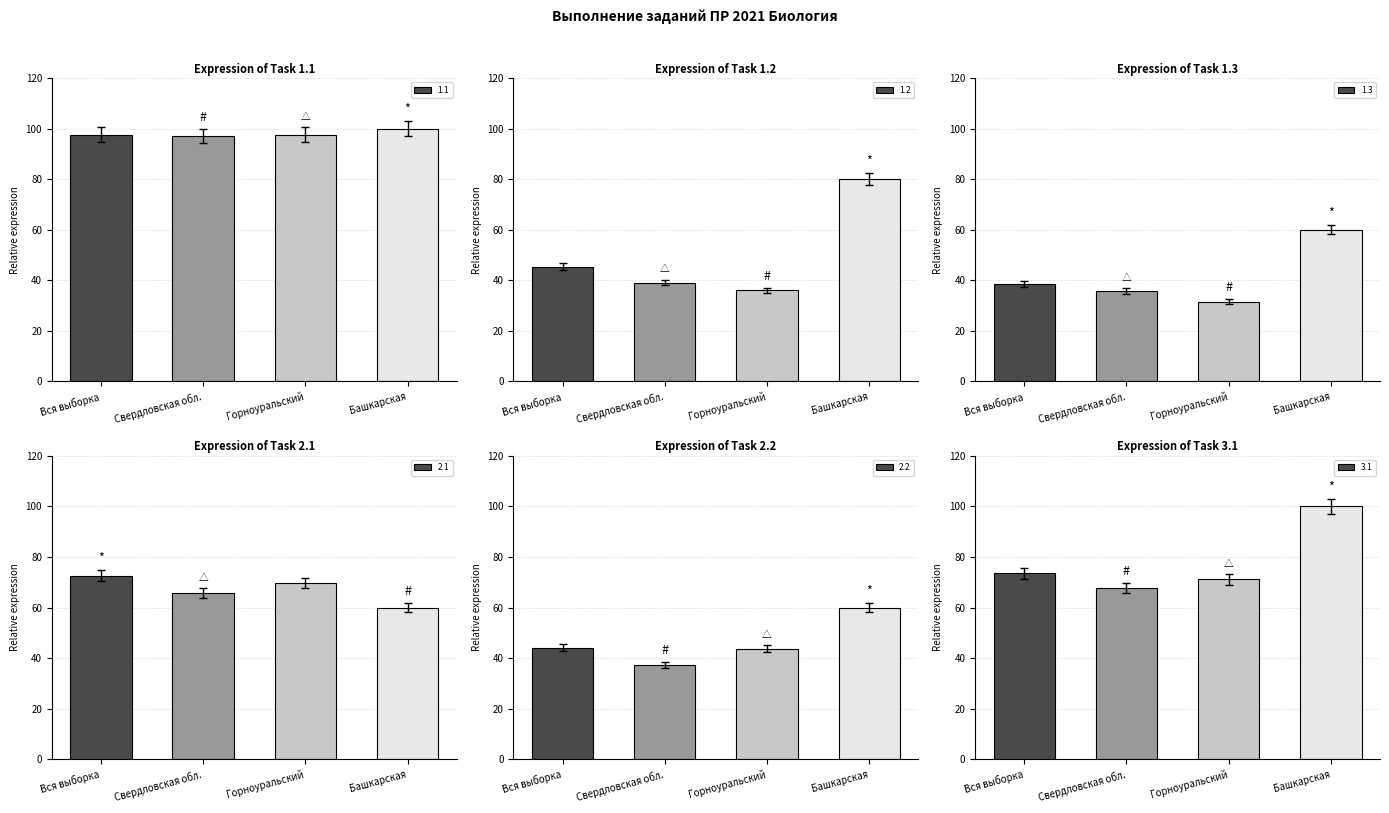

At which label does 1.3 first exceed 39?

Вся выборка